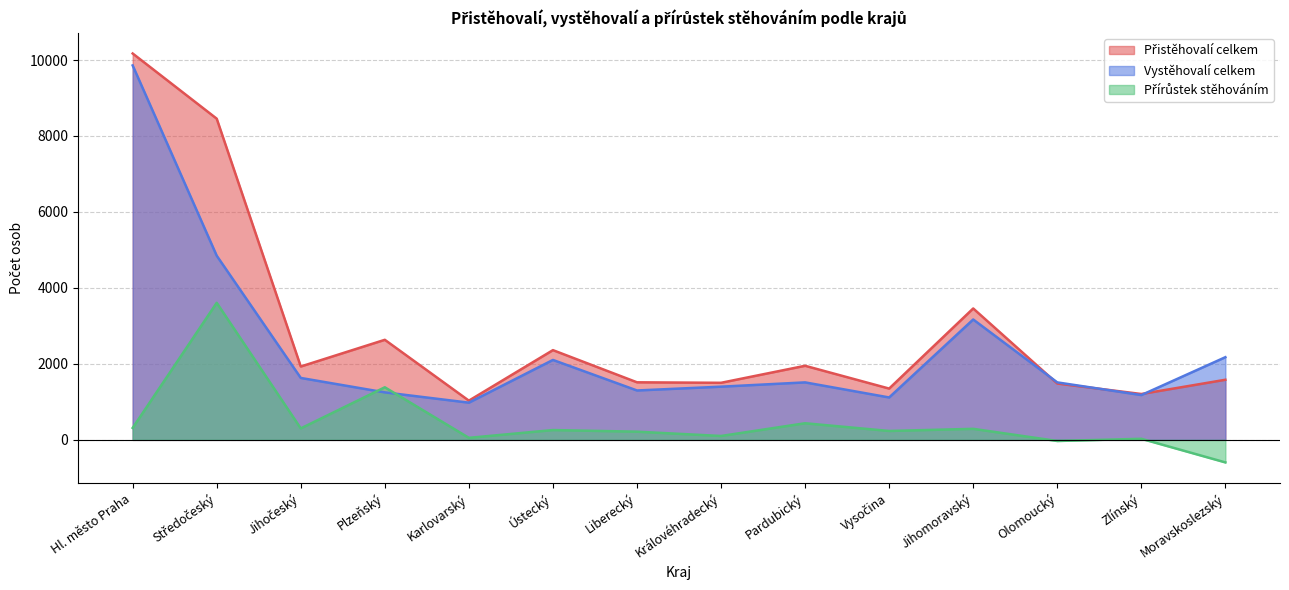

Between Středočeský and Zlínský, which series saw the biggest shift?

Přistěhovalí celkem